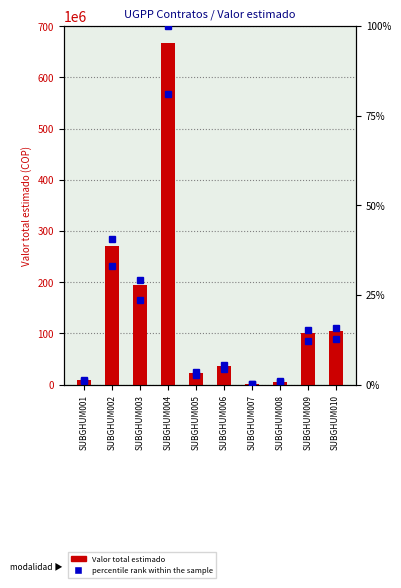

Rank the categories by Valor total estimado value from highest to lowest.

SUBGHUM004, SUBGHUM002, SUBGHUM003, SUBGHUM010, SUBGHUM009, SUBGHUM006, SUBGHUM005, SUBGHUM001, SUBGHUM008, SUBGHUM007